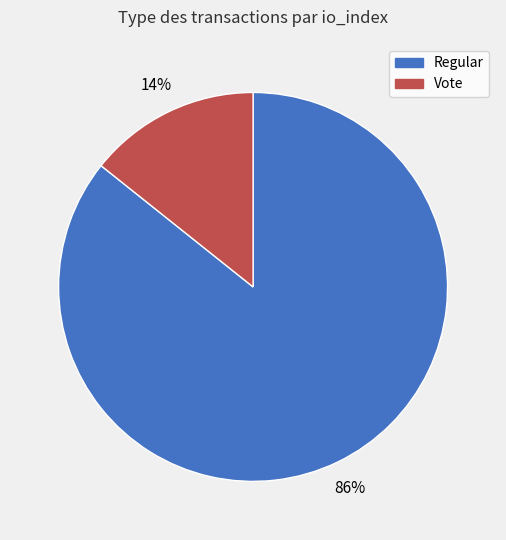

To the nearest percent, what percentage of the pie is Regular?

86%